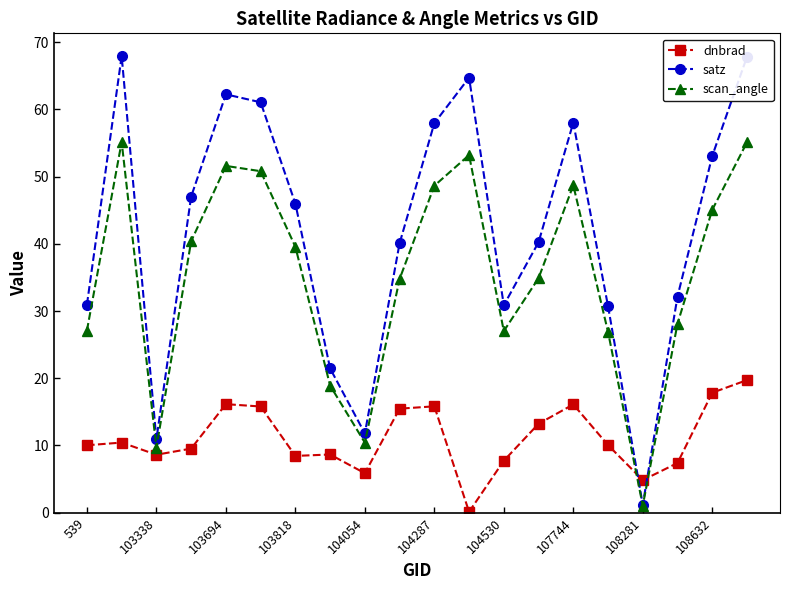

How many interior local valleys does the satz series have?

4